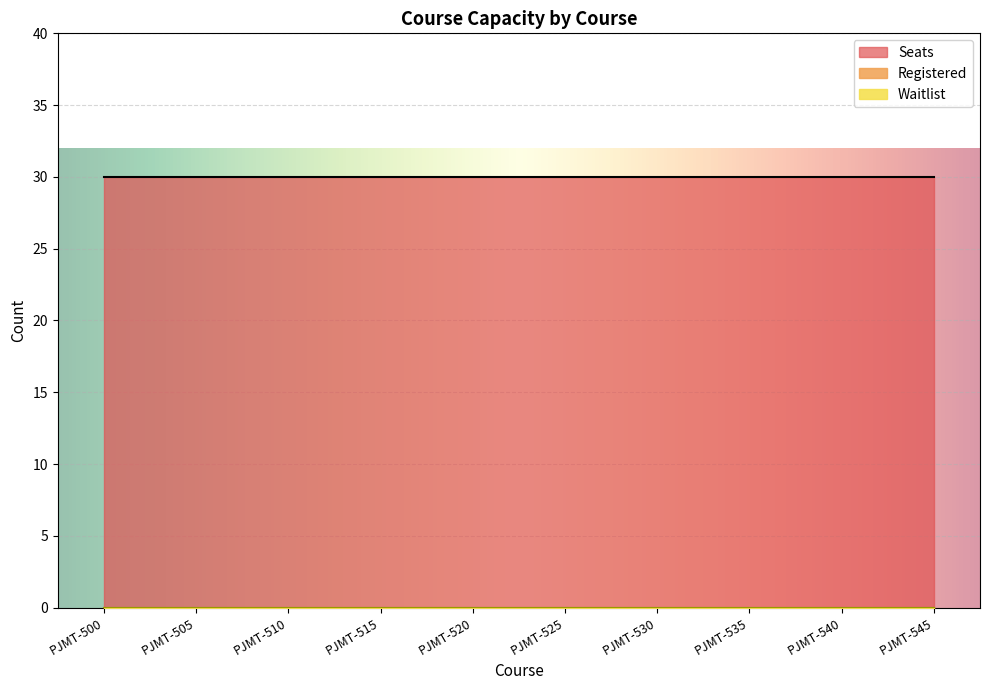

Rank the categories by Seats value from highest to lowest.

PJMT-500, PJMT-505, PJMT-510, PJMT-515, PJMT-520, PJMT-525, PJMT-530, PJMT-535, PJMT-540, PJMT-545